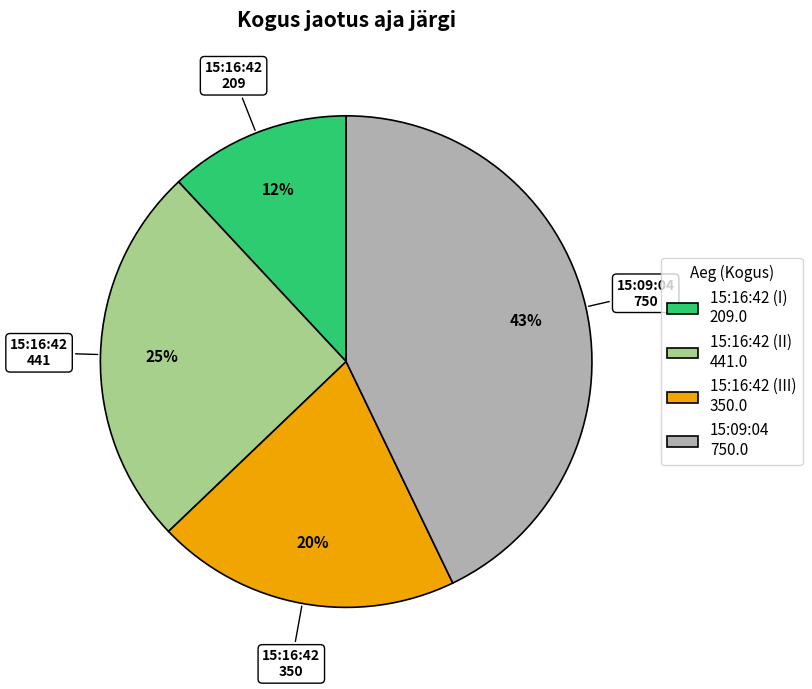

Count the number of slices in the pie.

4